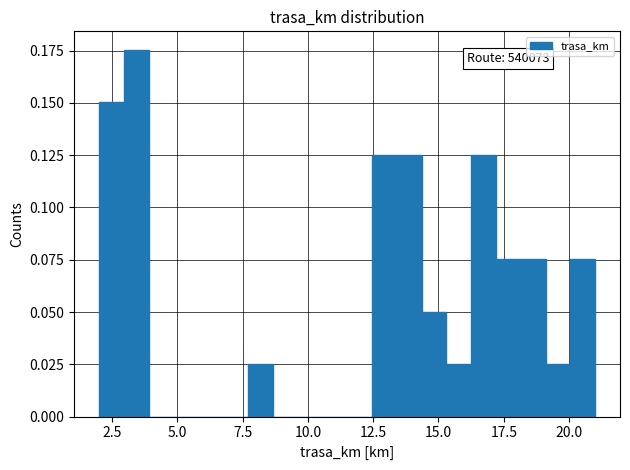

Around what value on the x-axis is the tallest bar? Give the approximate position of its centre, as read against the axis.

3.5